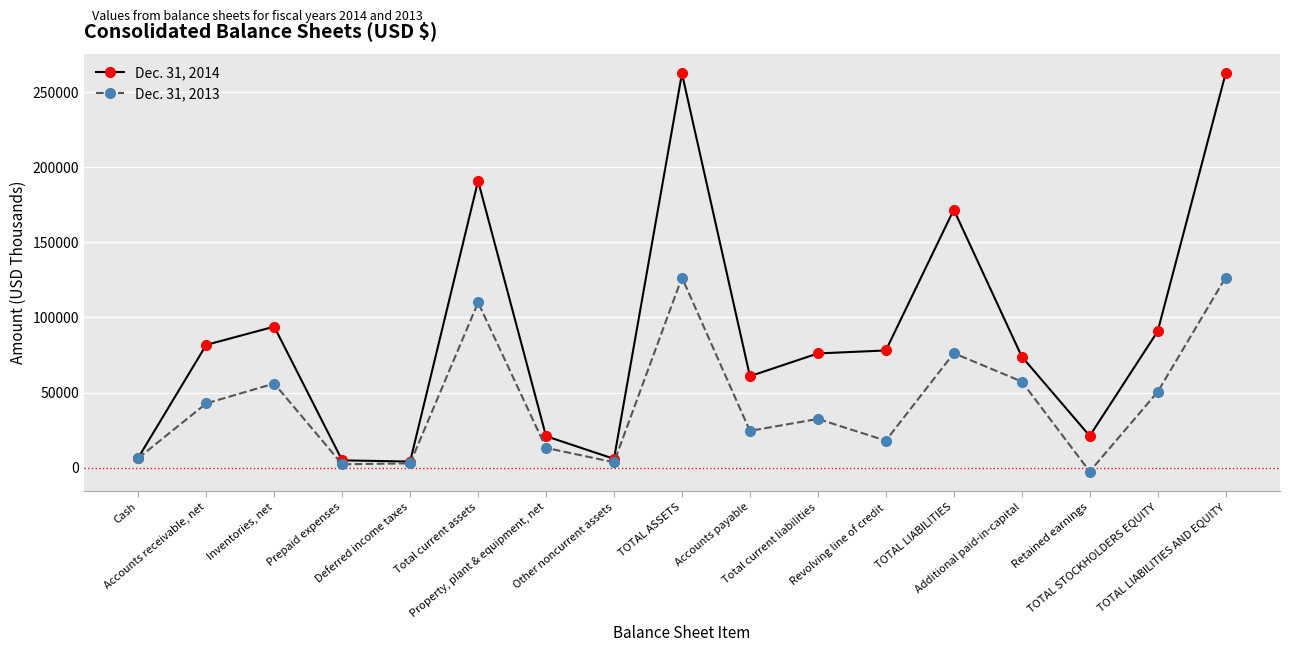

How many lines are shown in the chart?

2